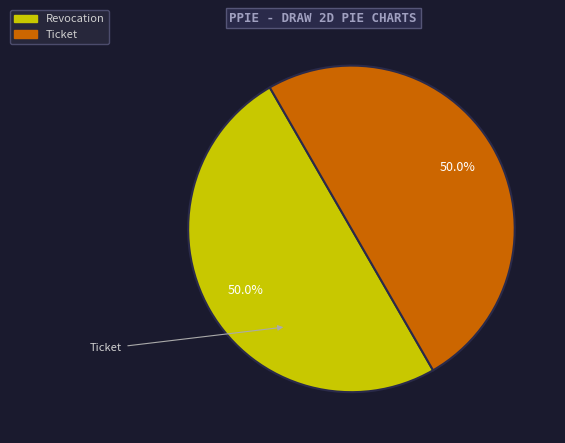

What is the ratio of the value at Ticket to the value at Revocation?

1.0